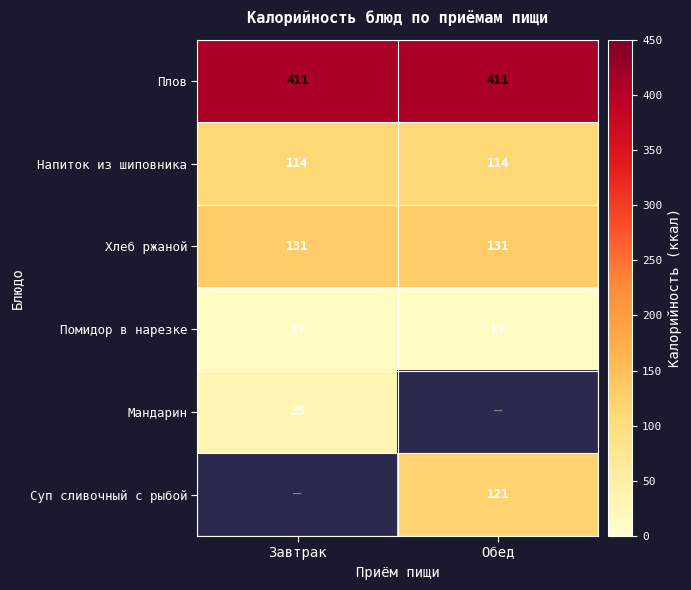

Is it true that Плов equals 93.2 at Завтрак?

False